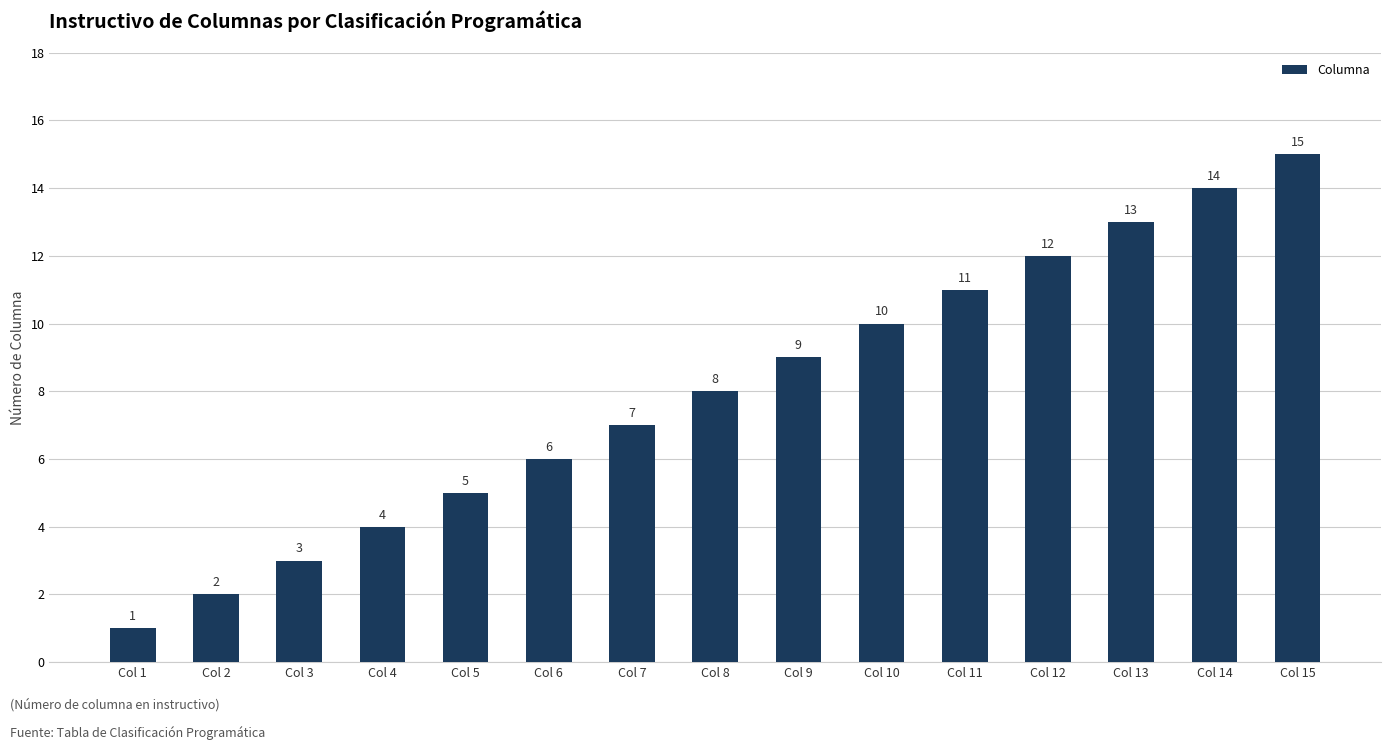

The value at Col 3 is 3. True or false?

True